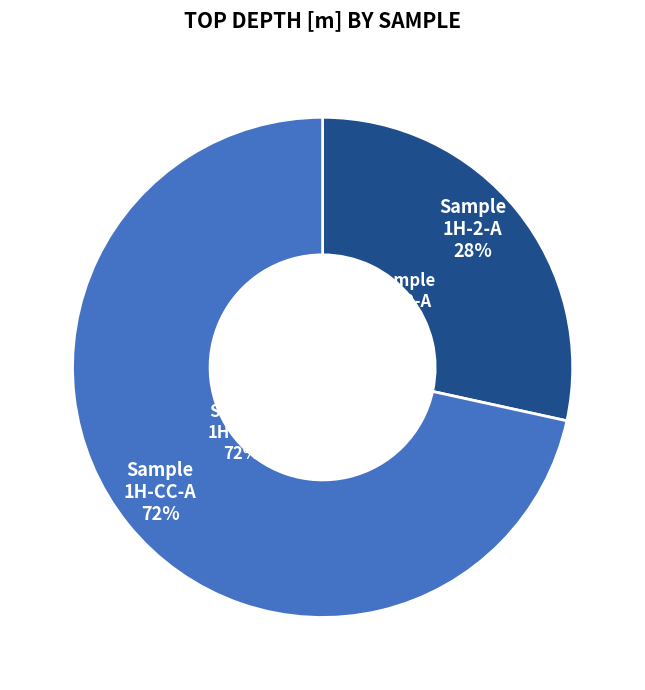

What is the majority slice?

375-U1519D-1H-CC-A 5/5-SED